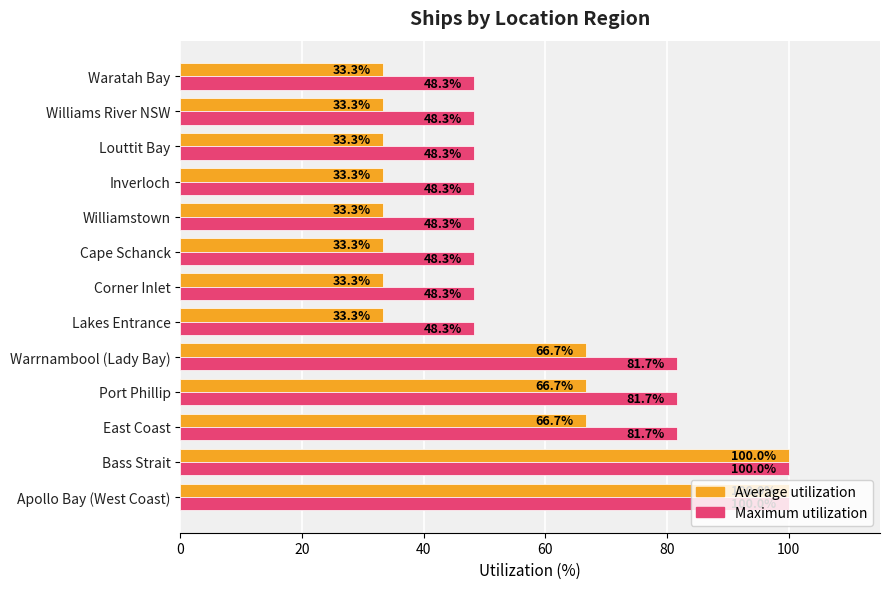

Which series has the largest total across all categories?

Maximum utilization